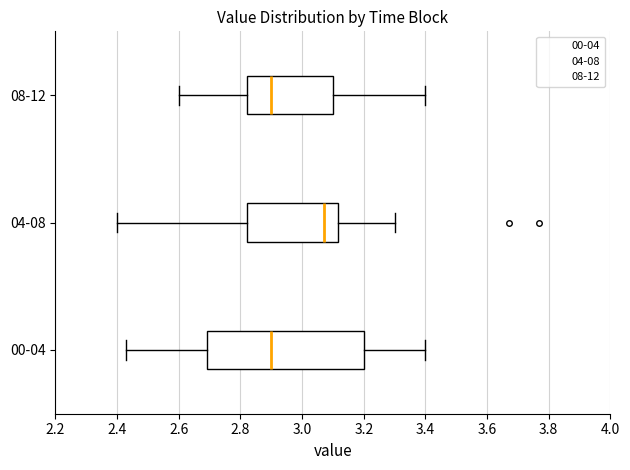

Reading bottom to top, read every box against the x-axis: the position of its median line, the range the box covers, and the ends of its whiskers. The values are not printed on the chart, so give them approximately, as read against the axis.

00-04: median 2.90, box 2.70 to 3.20, whiskers 2.44 to 3.40
04-08: median 3.08, box 2.82 to 3.12, whiskers 2.40 to 3.30
08-12: median 2.90, box 2.82 to 3.10, whiskers 2.60 to 3.40